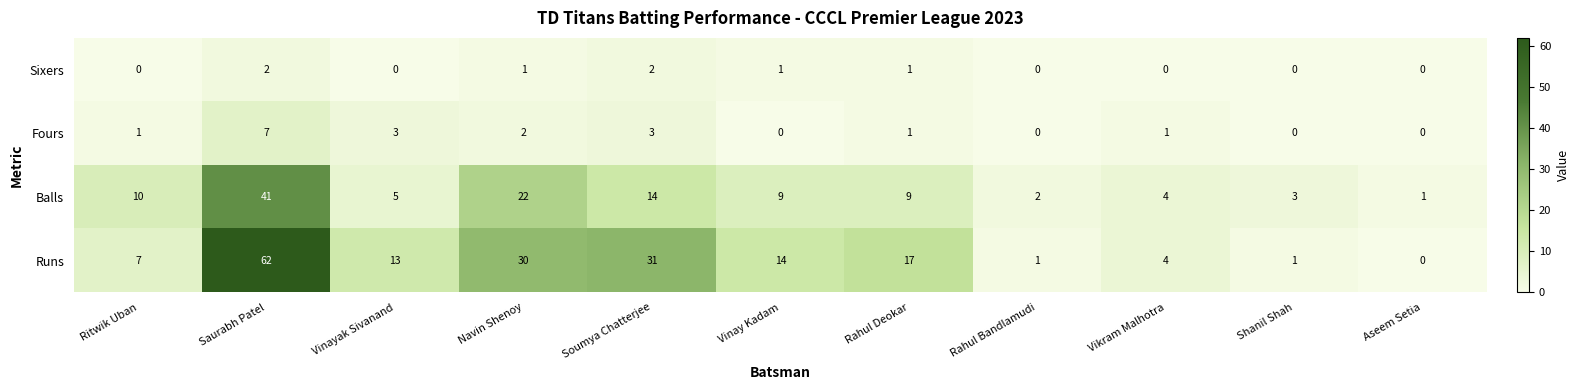

The Sixers series shows -1 at Vinayak Sivanand. True or false?

False